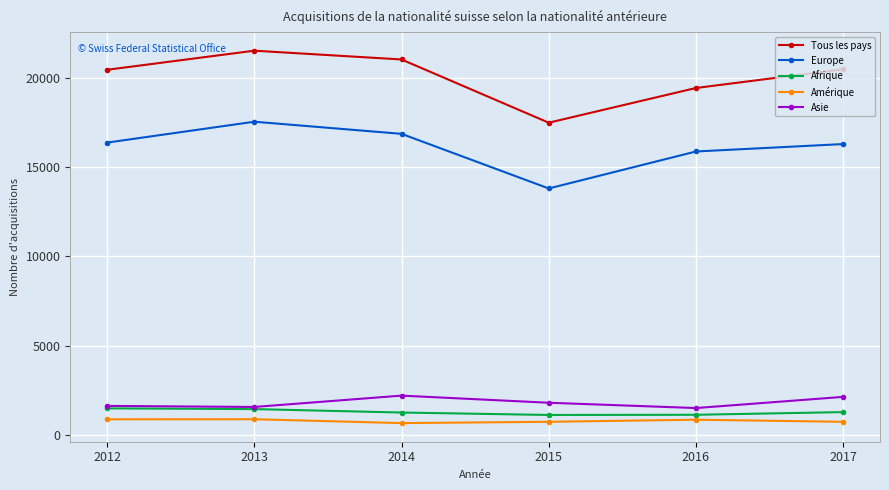

At which label is Europe closest to 15672?

2016